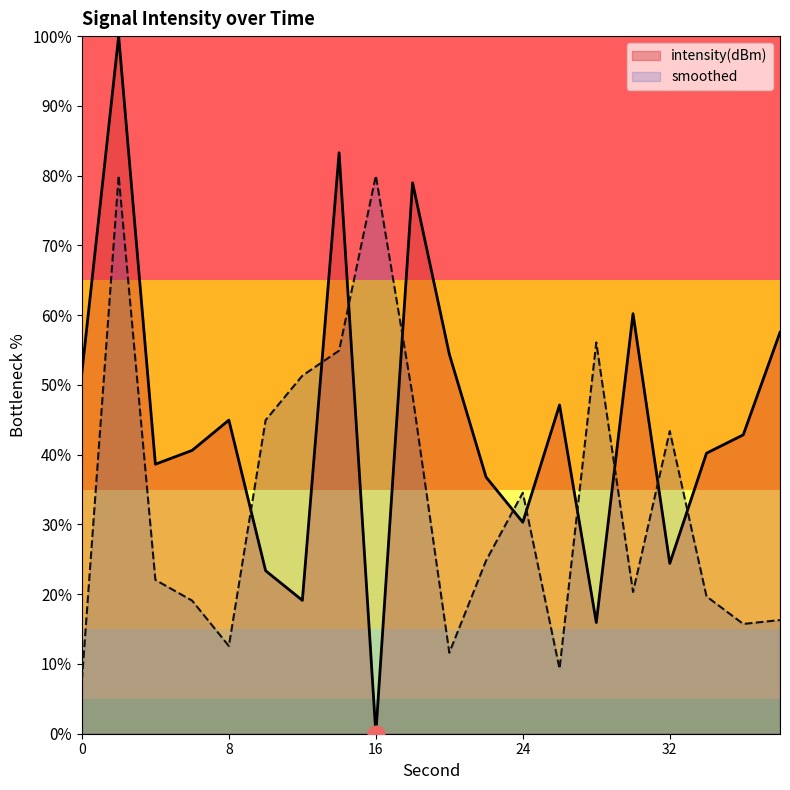

Reading left to right, list all the values displayed in this chart.

51.8	100.0	38.6	40.6	45.0	23.4	19.1	83.3	0.0	79.0	54.4	36.8	30.3	47.1	15.9	60.2	24.4	40.2	42.8	57.5